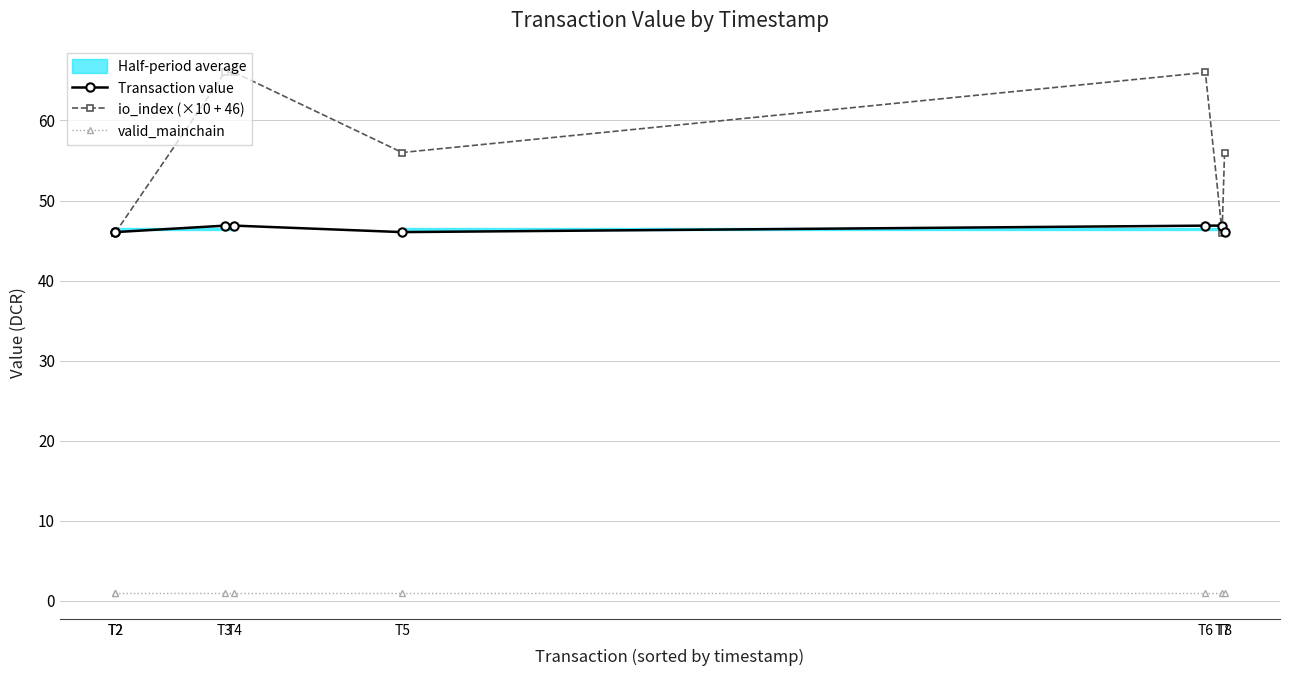

Reading left to right, what are all the values shown in this chart?

Transaction value: T2=46.1	T2=46.1	T3=46.9	T4=46.9	T5=46.1	T6=46.9	T7=46.9	T8=46.1
io_index (×10 + 46): T2=46.0	T2=46.0	T3=66.0	T4=66.0	T5=56.0	T6=66.0	T7=46.0	T8=56.0
valid_mainchain: T2=1.0	T2=1.0	T3=1.0	T4=1.0	T5=1.0	T6=1.0	T7=1.0	T8=1.0